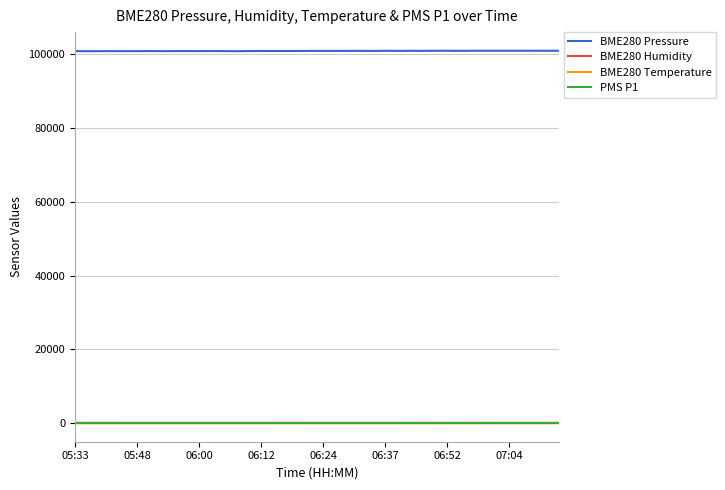

What is the maximum value for BME280 Pressure?

100993.9